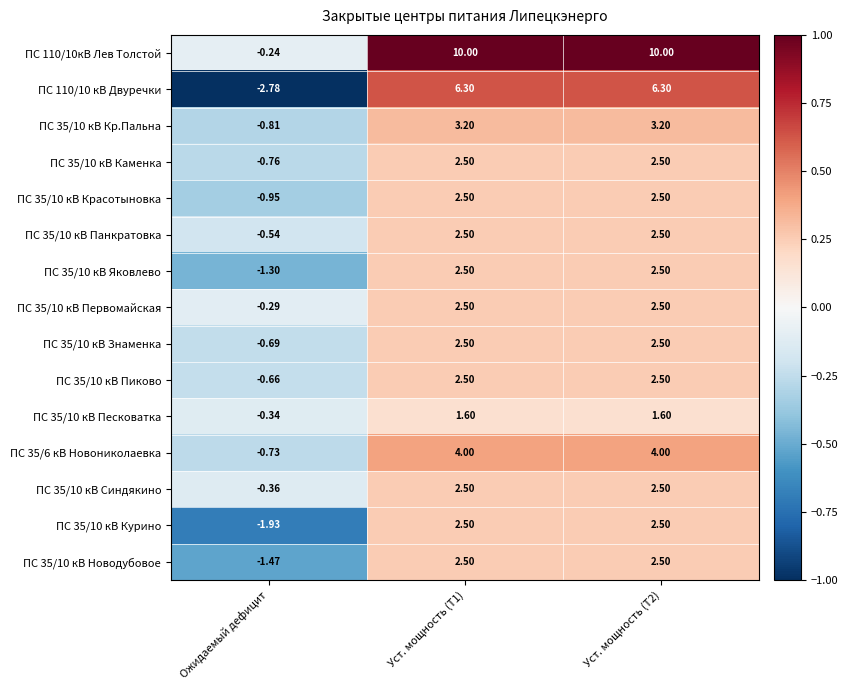

Which series has the largest total across all categories?

ПС 110/10кВ Лев Толстой